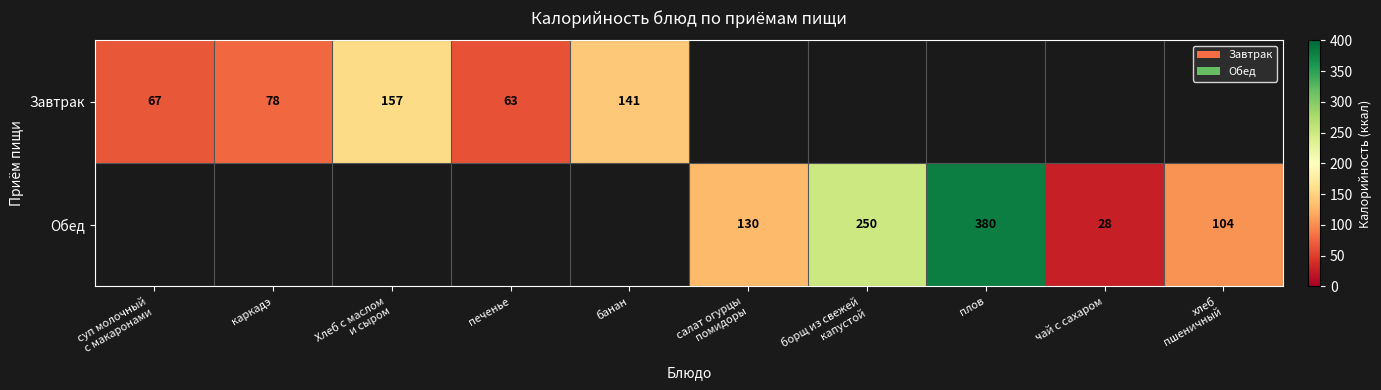

True or false: Обед has a value of 37 at чай с сахаром.

False